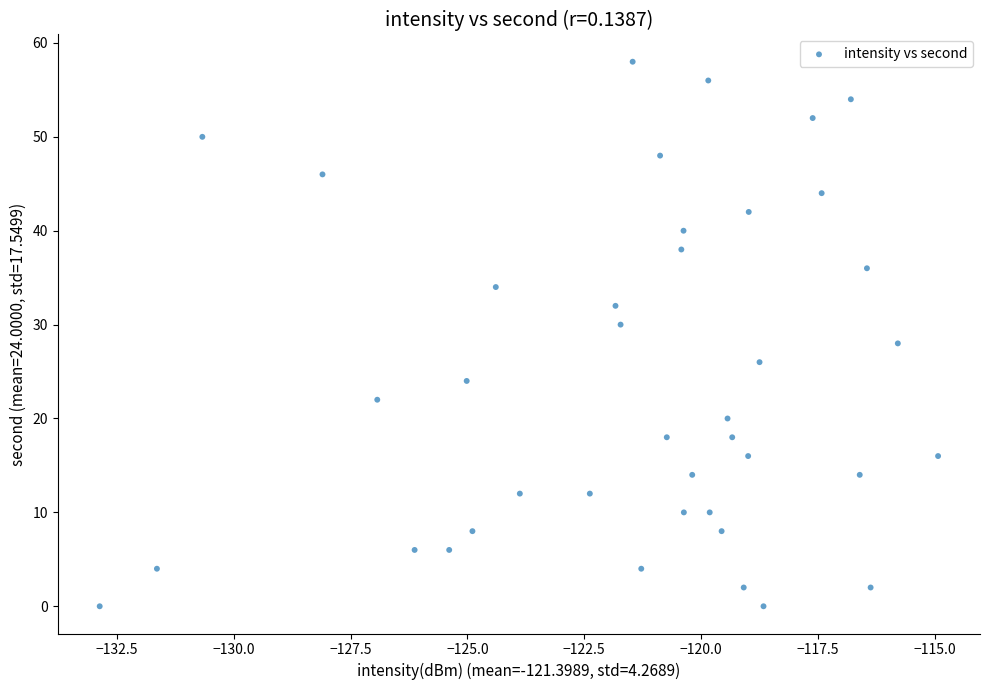

What is the range of Y values (max minus min)?

58